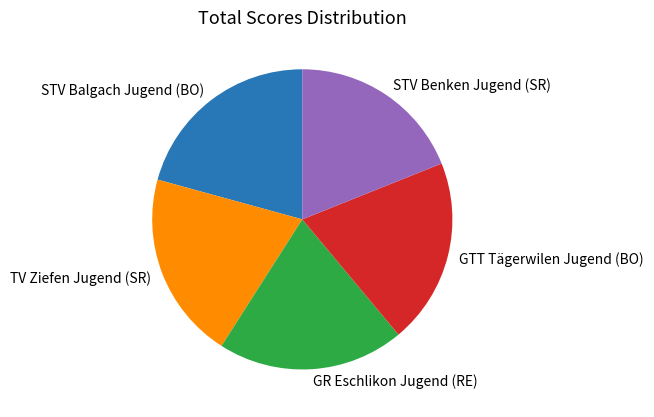

Does any single category account for the majority?

No